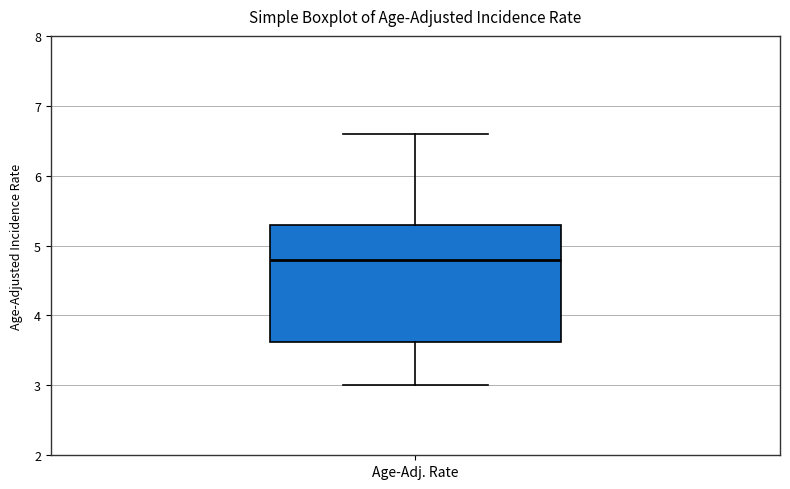

Where does the upper whisker of the box for Age-Adj. Rate end on the y-axis? The values are not printed on the chart, so give them approximately, as read against the axis.

6.6